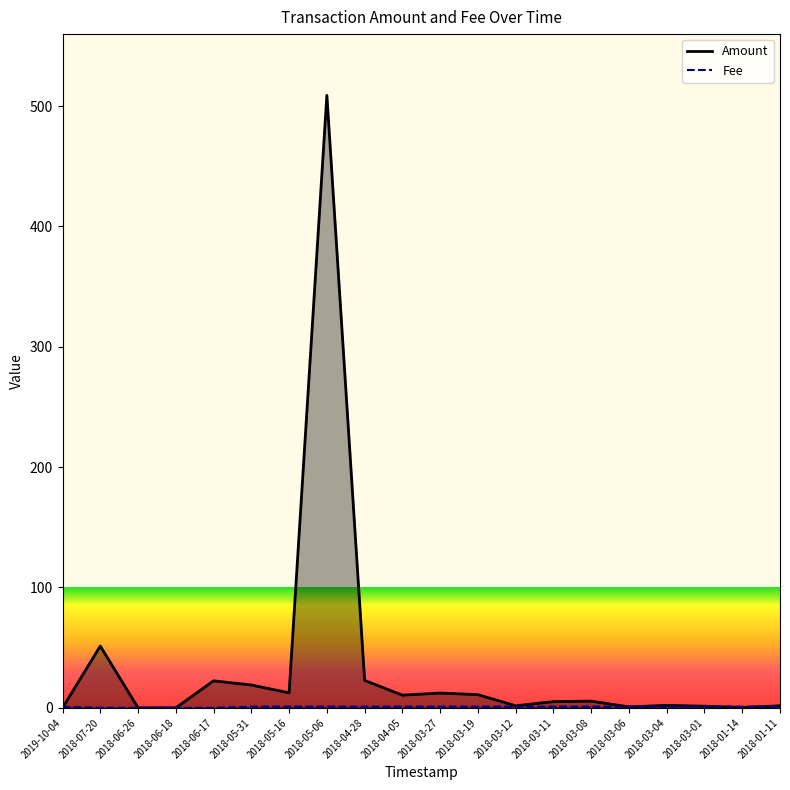

What are all the series names shown in the legend?

Amount, Fee